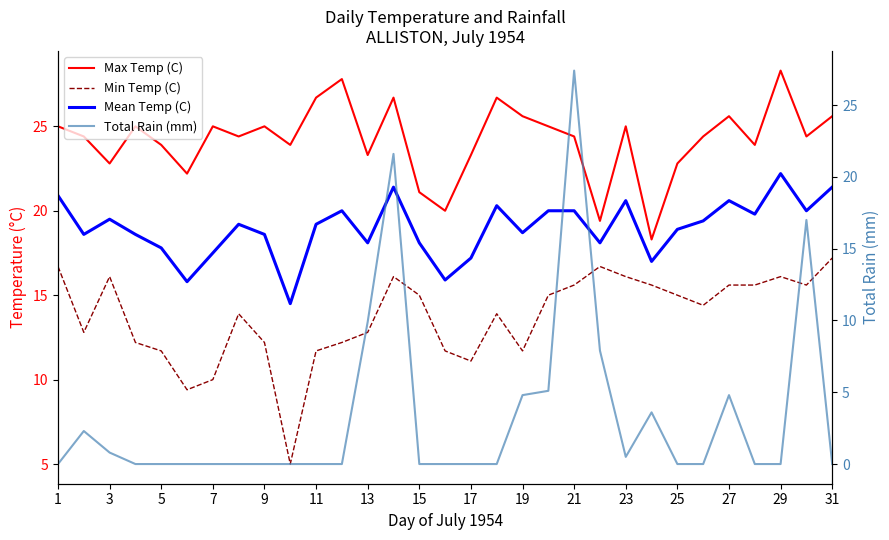

What is the lowest value of the Max Temp (C) series?

18.3